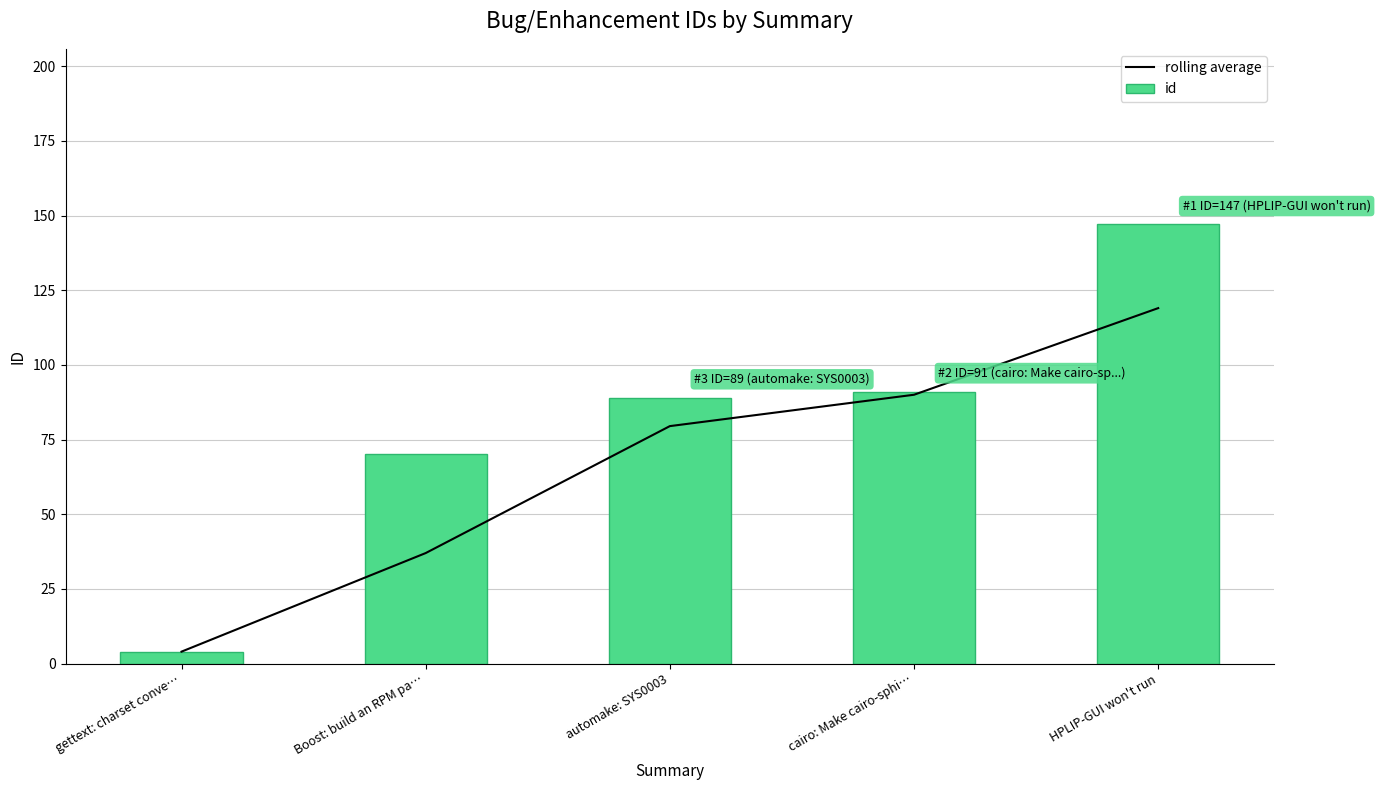

Does the chart contain any negative values?

No